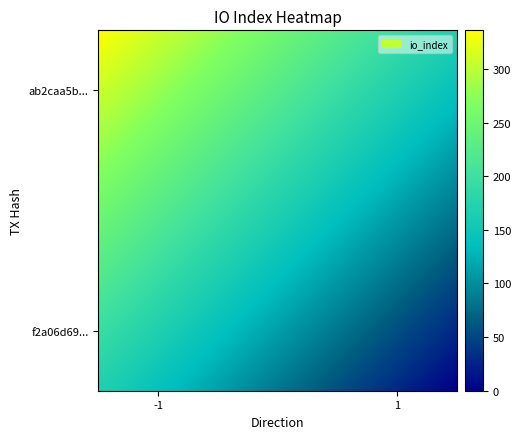

List the series in order of their peak value, lowest first.

f2a06d691b49d0c317d63c2f70bd8961fdab044, ab2caa5b3139a1a3f8d5481a703789fc6e83385